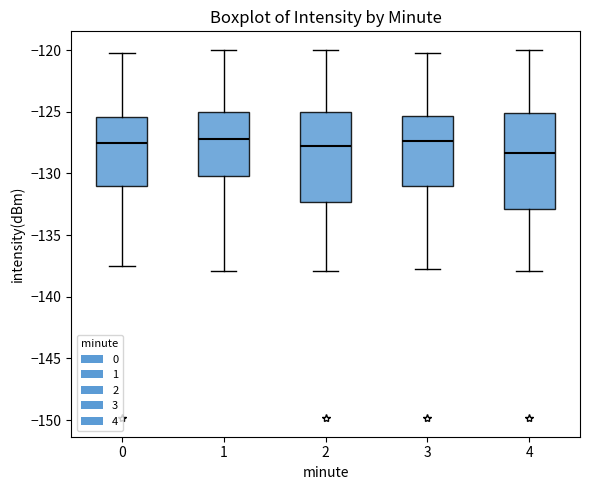

Which box is the tallest, from its lower edge to its upper edge?

4